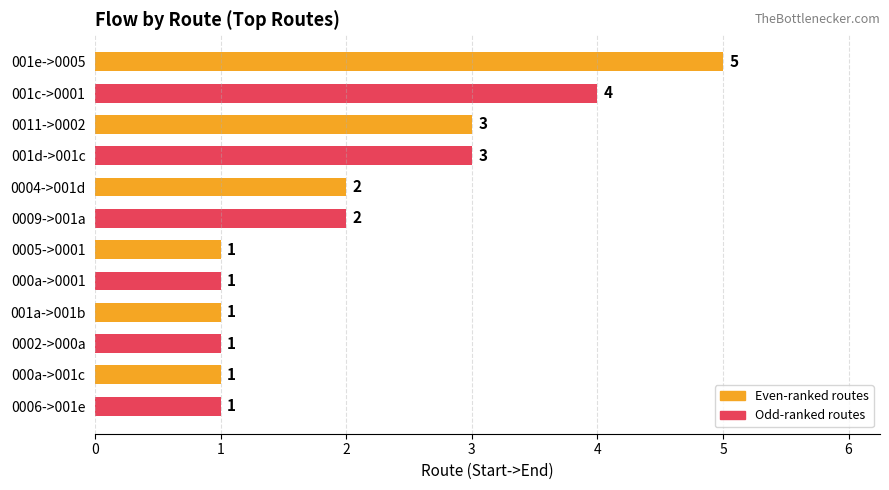

What is the smallest value displayed?

1